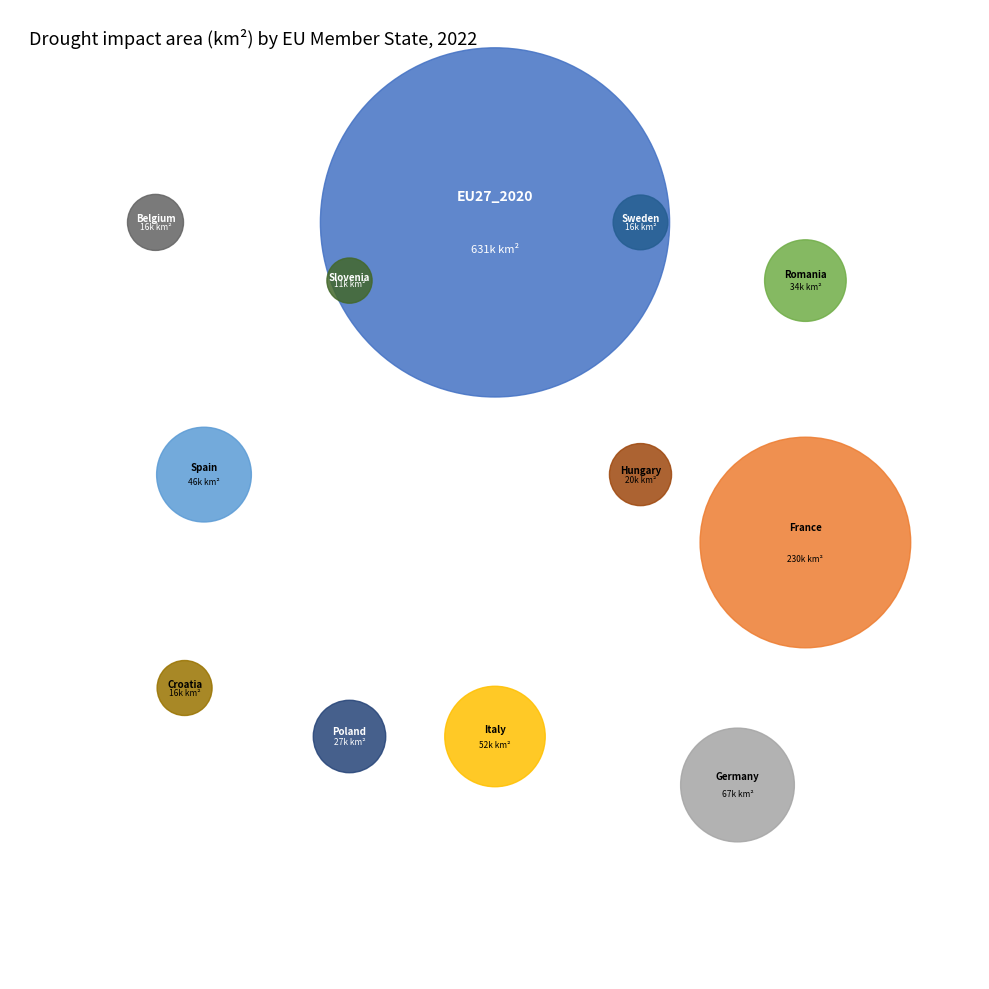

Which slice is the largest?

EU27_2020